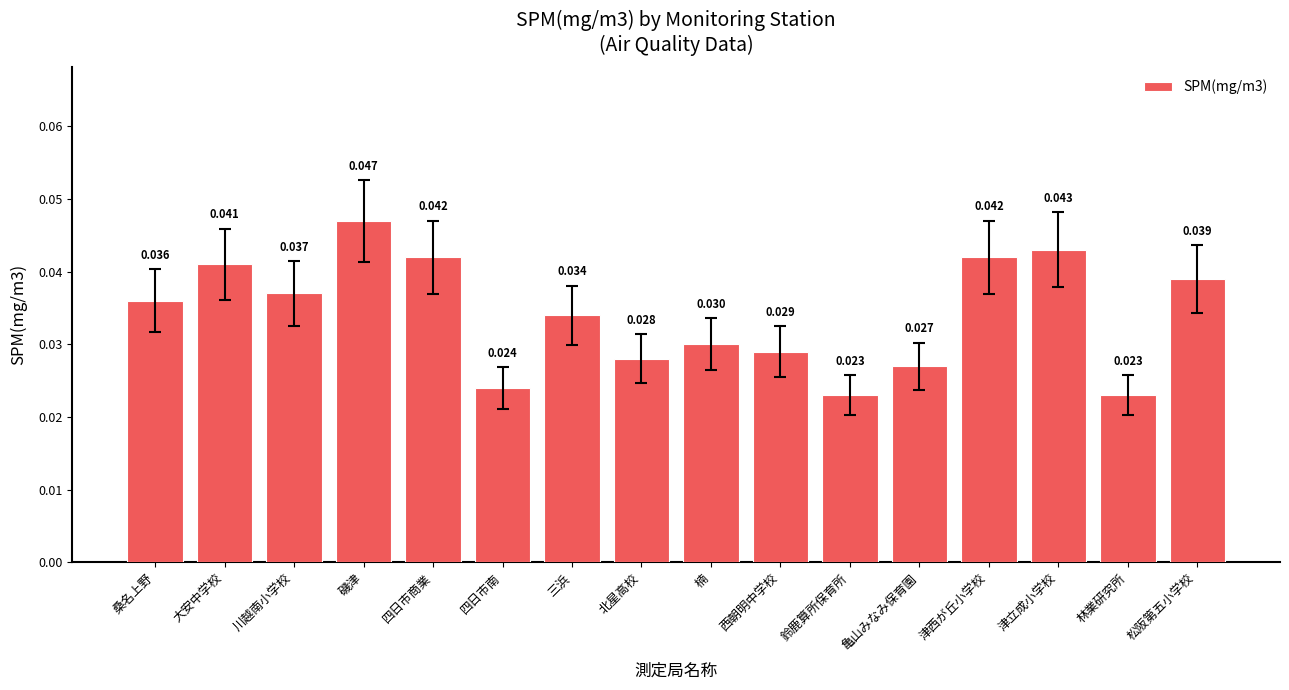

Are the bars horizontal?

No